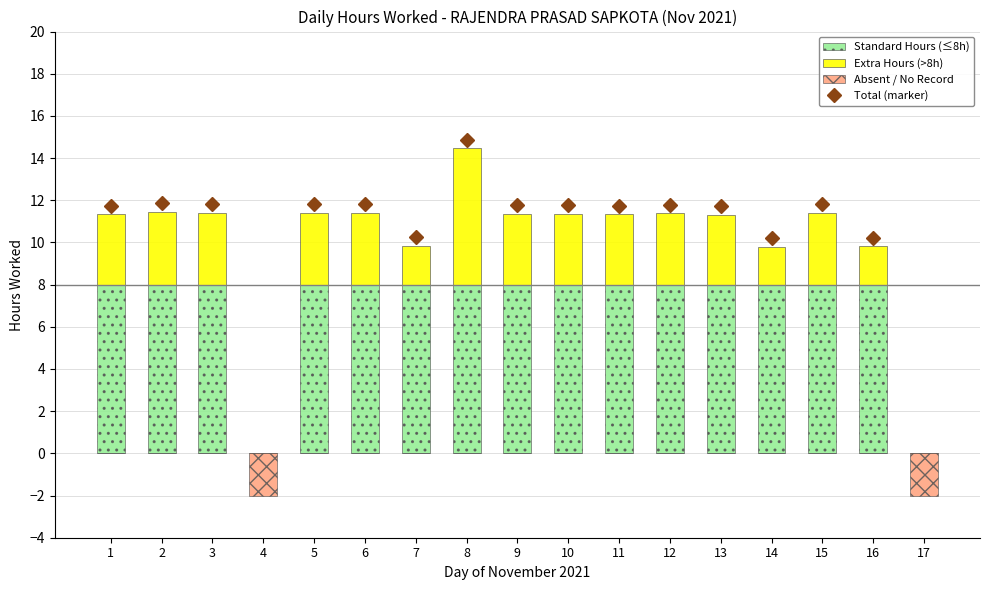

Which series has the widest spread of values?

Standard Hours (≤8h)